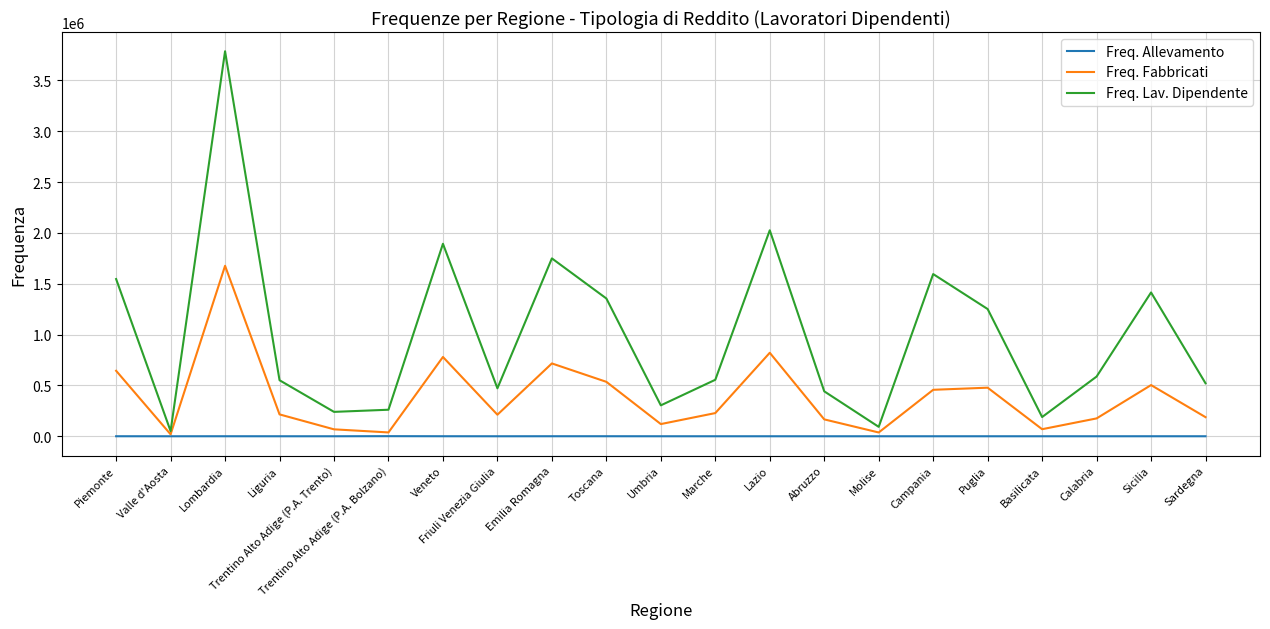

At Liguria, list the series in order from largest to smallest.

Freq. Lav. Dipendente, Freq. Fabbricati, Freq. Allevamento